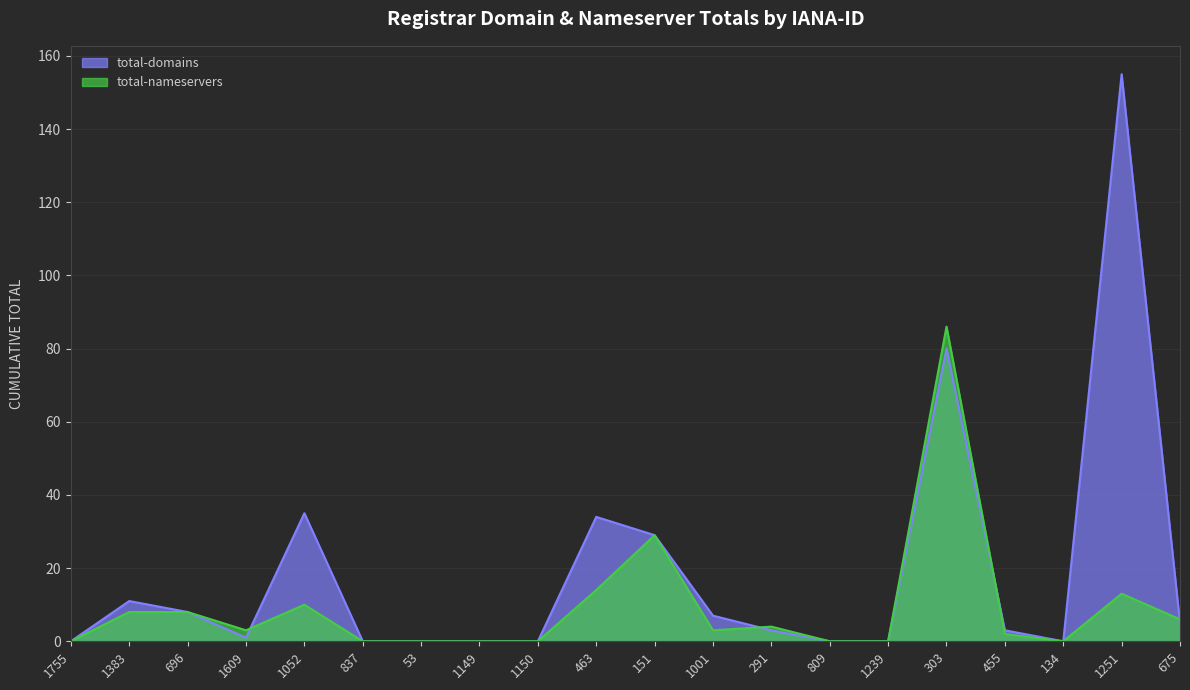

Which series changed the most between 53 and 675?

total-nameservers